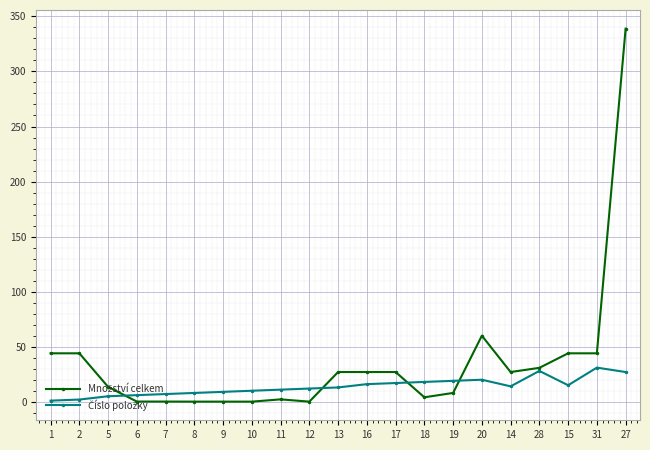

Which label corresponds to the largest value in the chart?

27